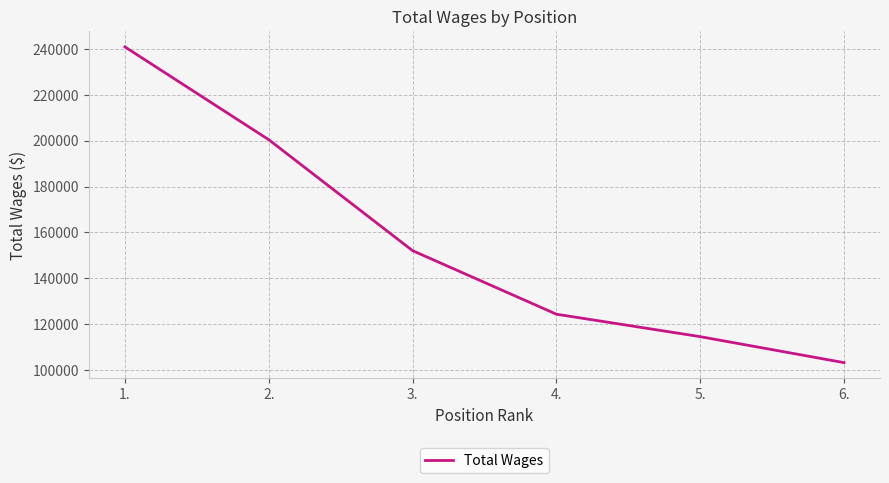

List the labels in order of value, largest first.

1., 2., 3., 4., 5., 6.